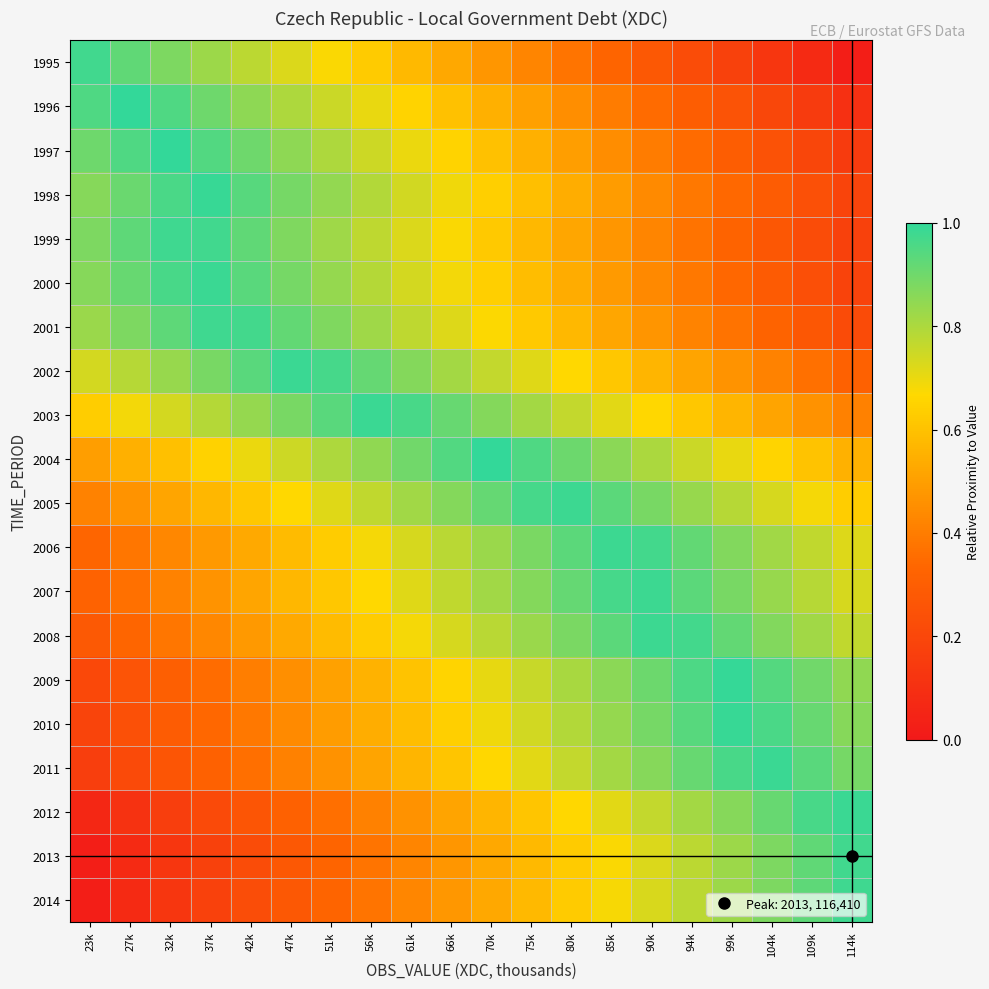

How many categories are shown in the chart?

20